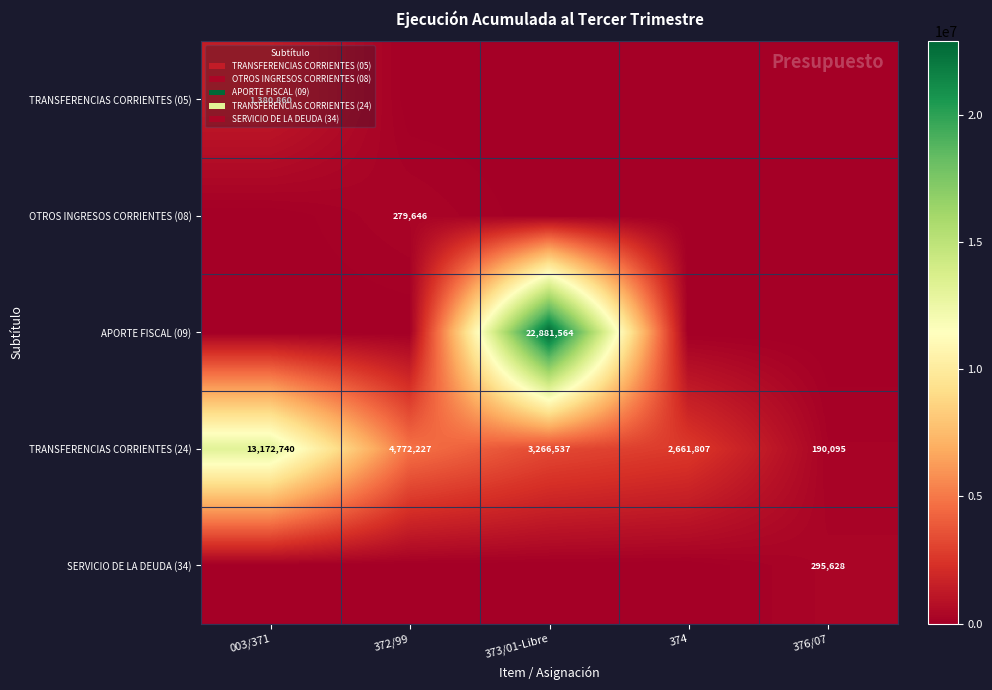

What is the difference between the TRANSFERENCIAS CORRIENTES (24) values at 372/99 and 376/07?

4582132